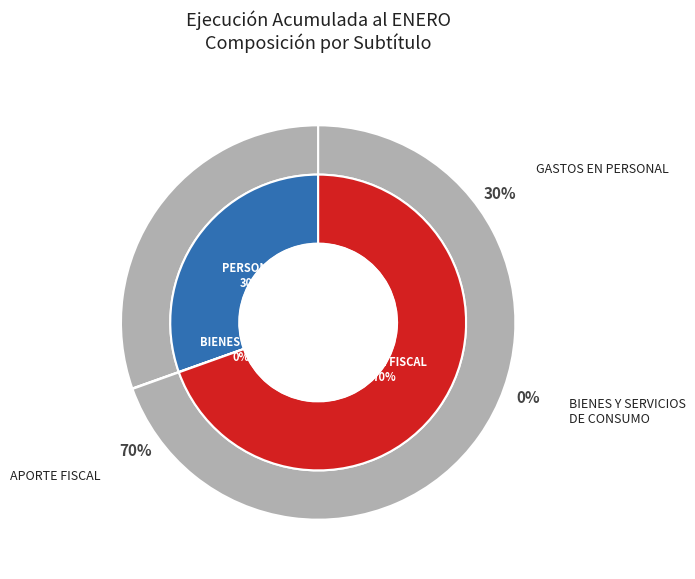

What is the ratio of the value at GASTOS EN PERSONAL to the value at BIENES Y SERVICIOS DE CONSUMO?

785.4